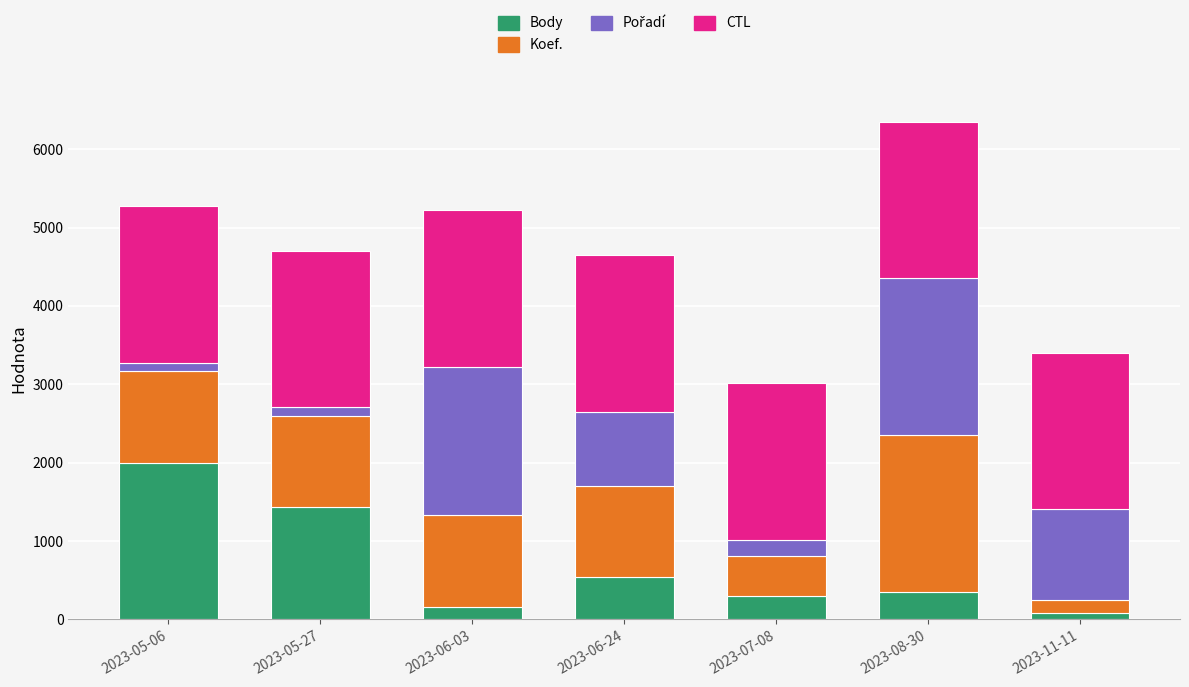

Which category has the highest value in the Body series?

2023-05-06